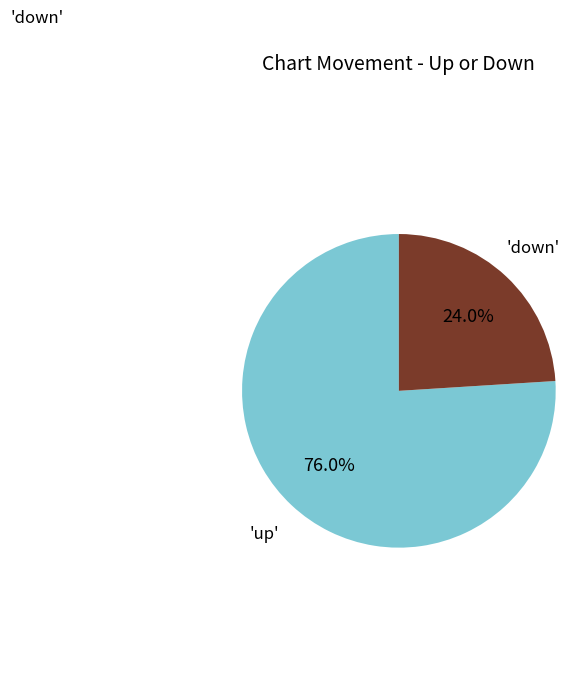

Does any single category account for the majority?

Yes